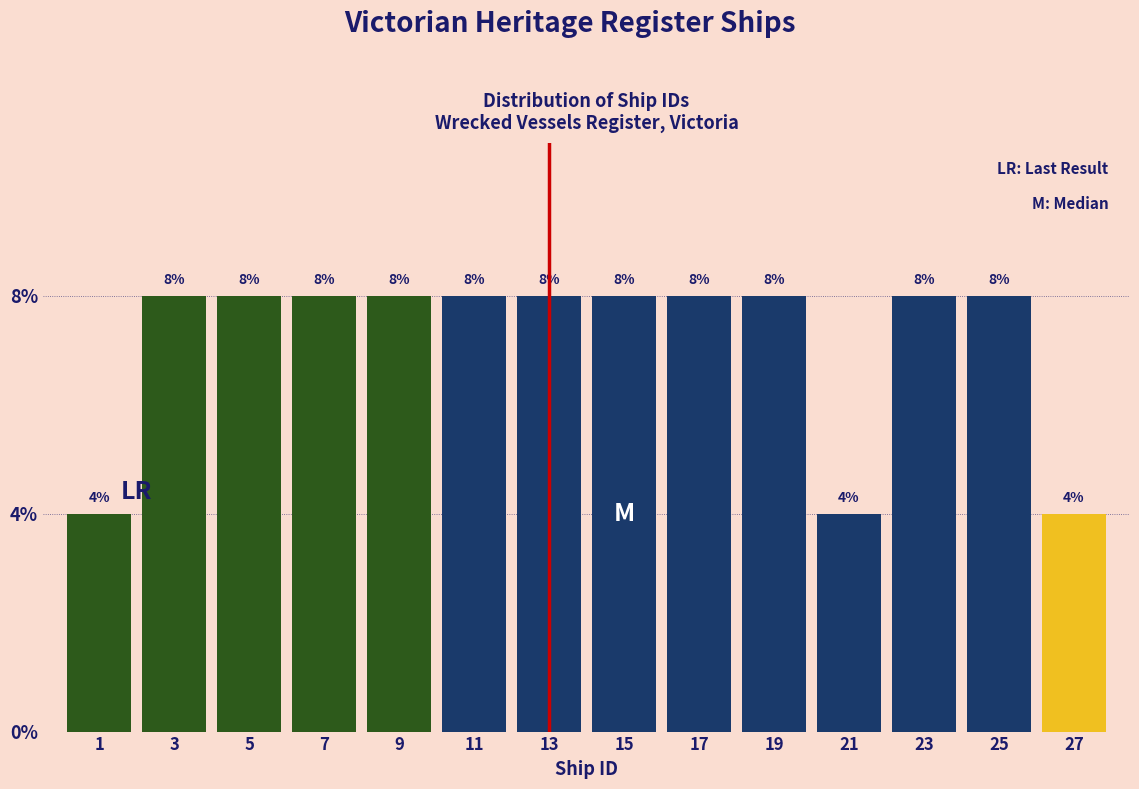

How tall is the bar that spans 10 to 12 on the x-axis?

8